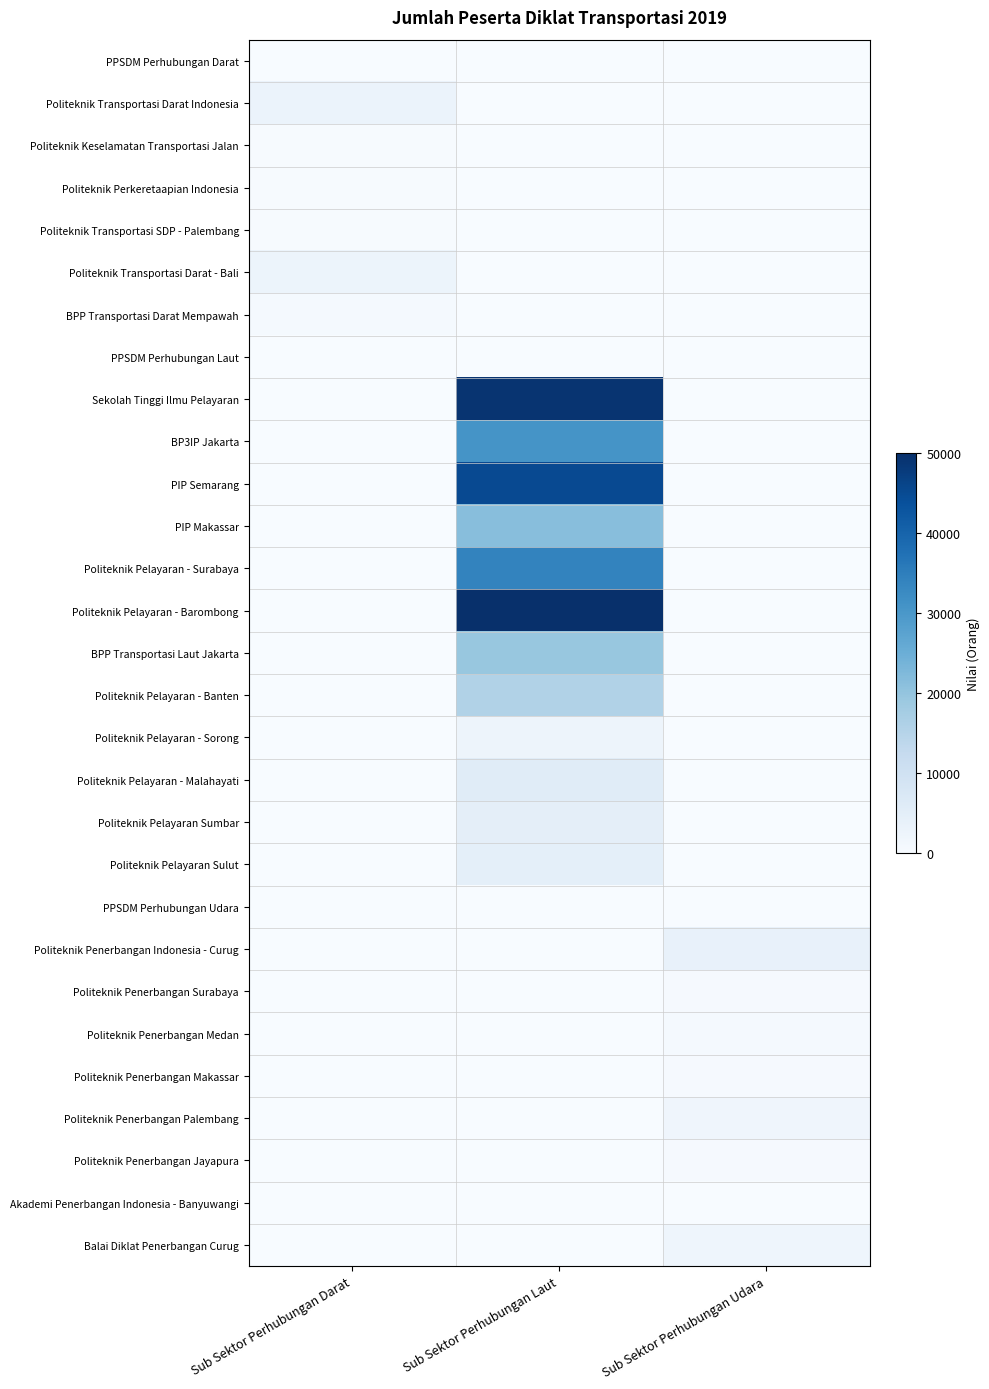

What is the total value across all series at Sub Sektor Perhubungan Darat?

7090